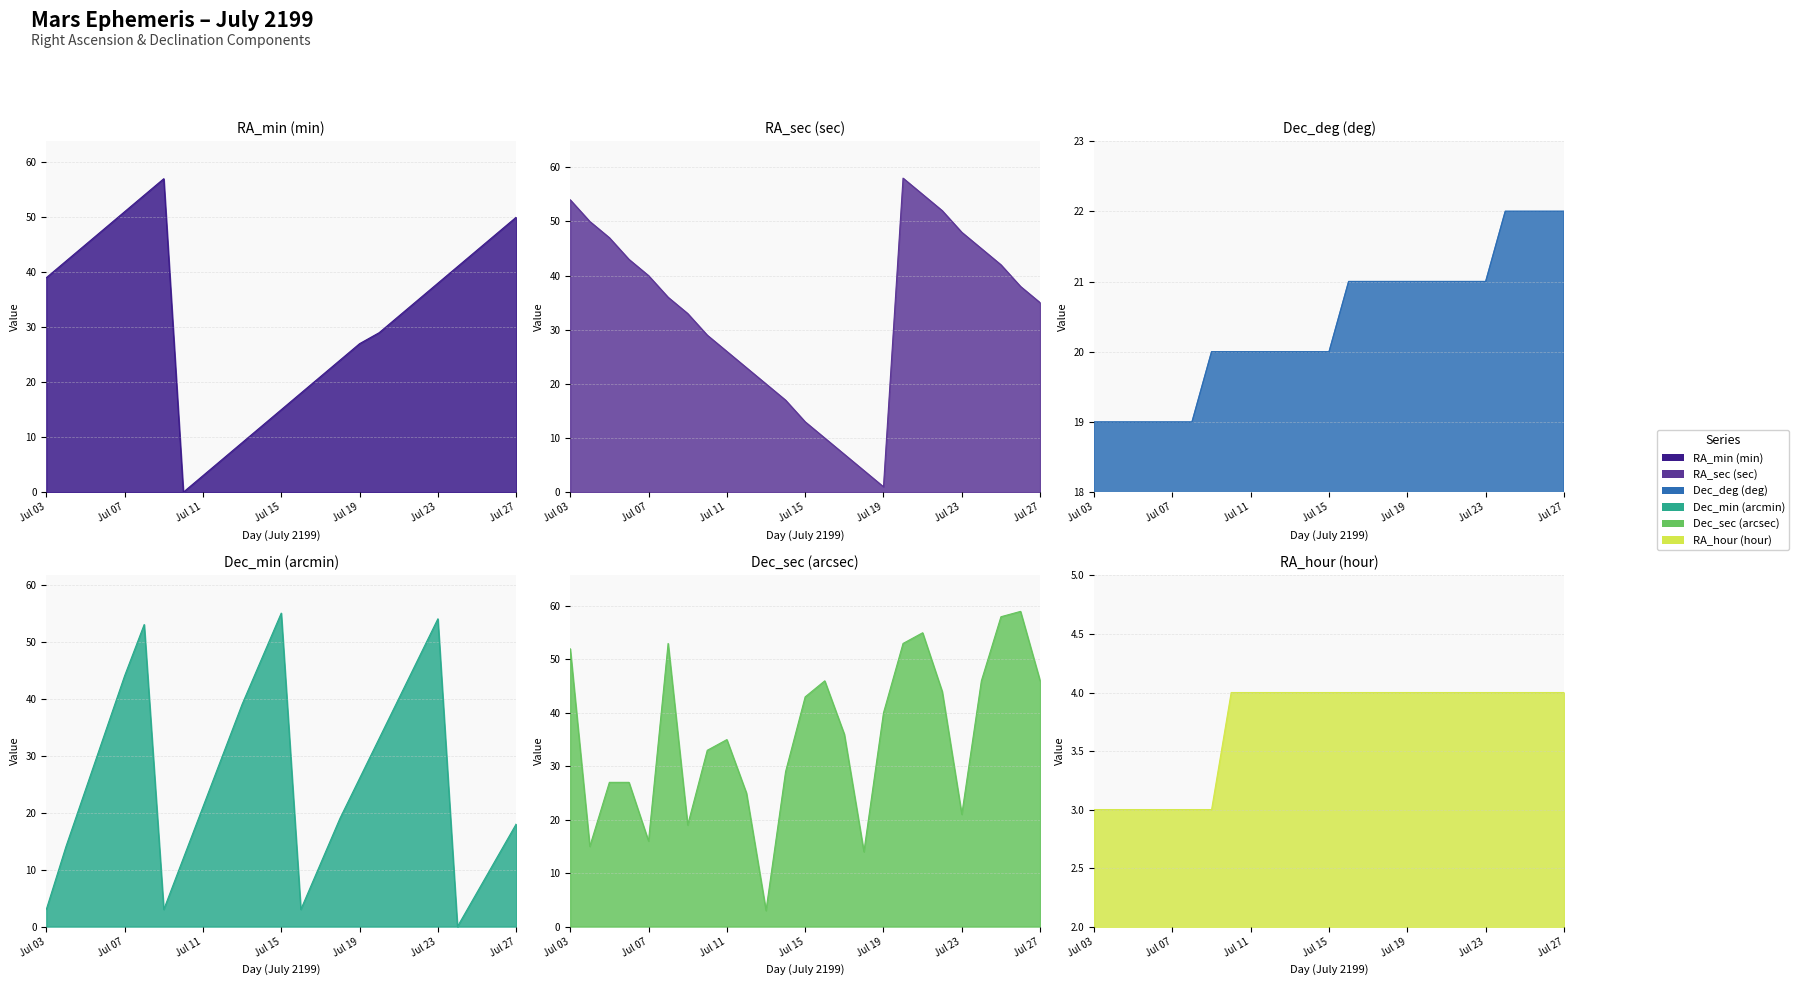

At Jul 06, list the series in order from largest to smallest.

RA_min (min), RA_sec (sec), Dec_min (arcmin), Dec_sec (arcsec), Dec_deg (deg), RA_hour (hour)